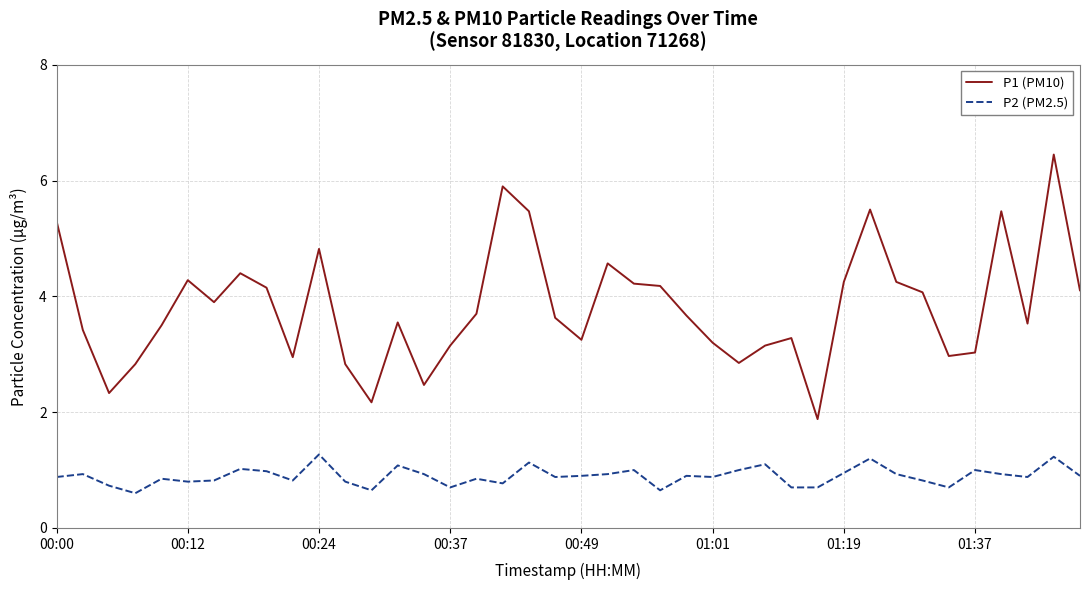

What is the difference between the maximum and minimum values in the P1 (PM10) series?

4.6